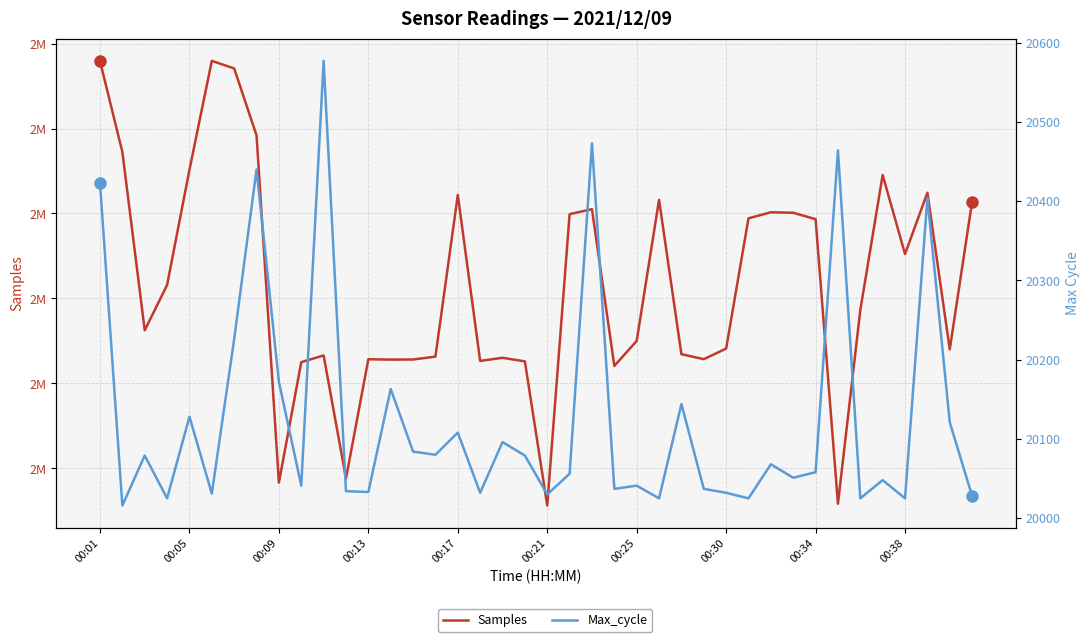

What is the average value of the Samples series?

2085791